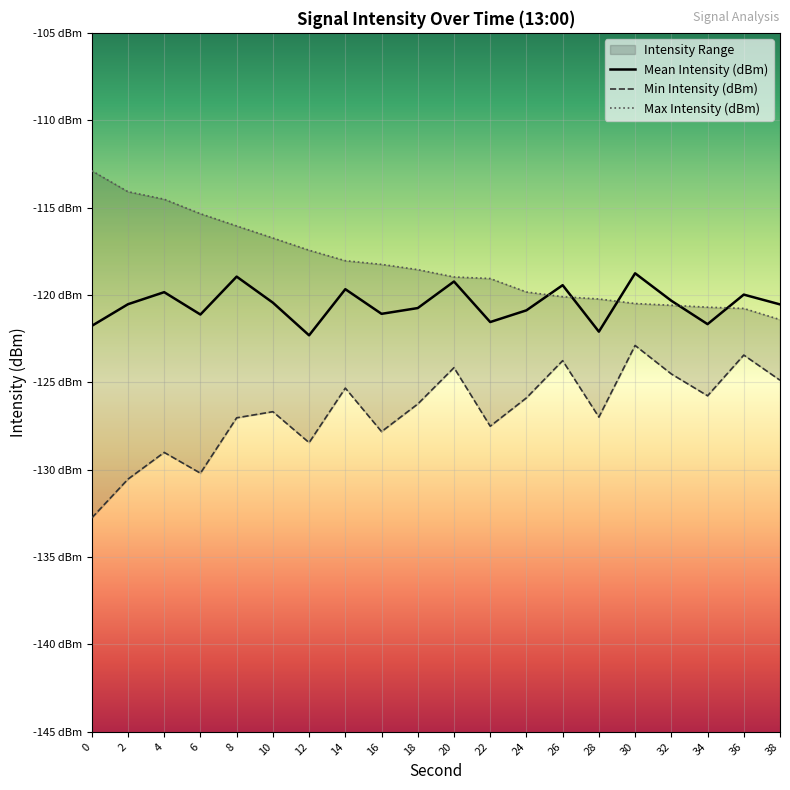

What is the lowest value of the Max Intensity (dBm) series?

-121.4